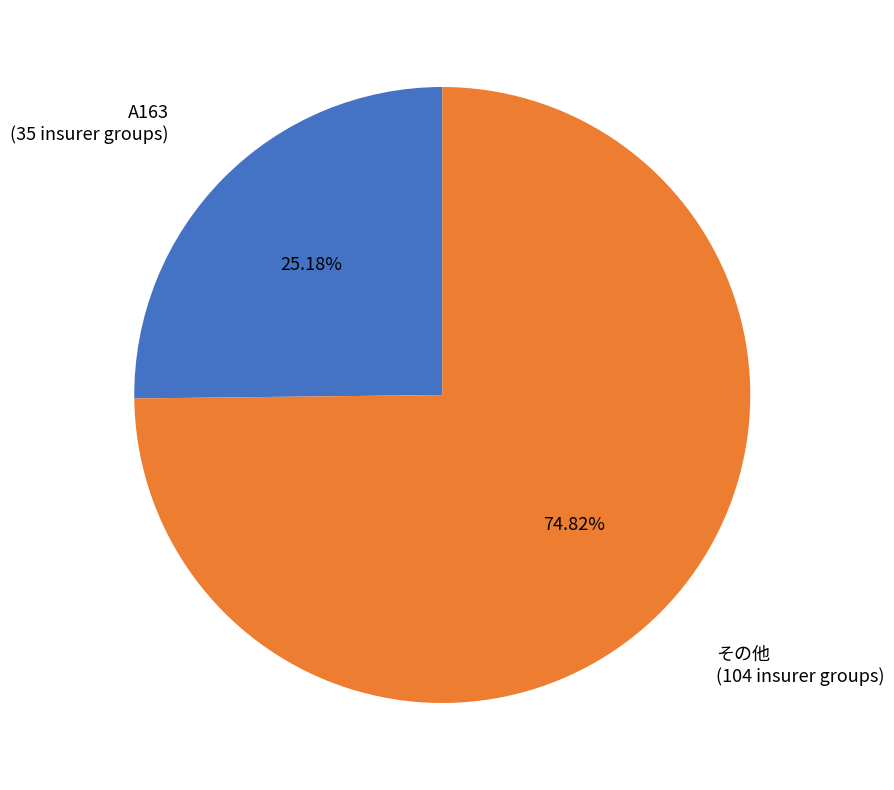

Combined, do A163 and その他 account for over 50%?

Yes